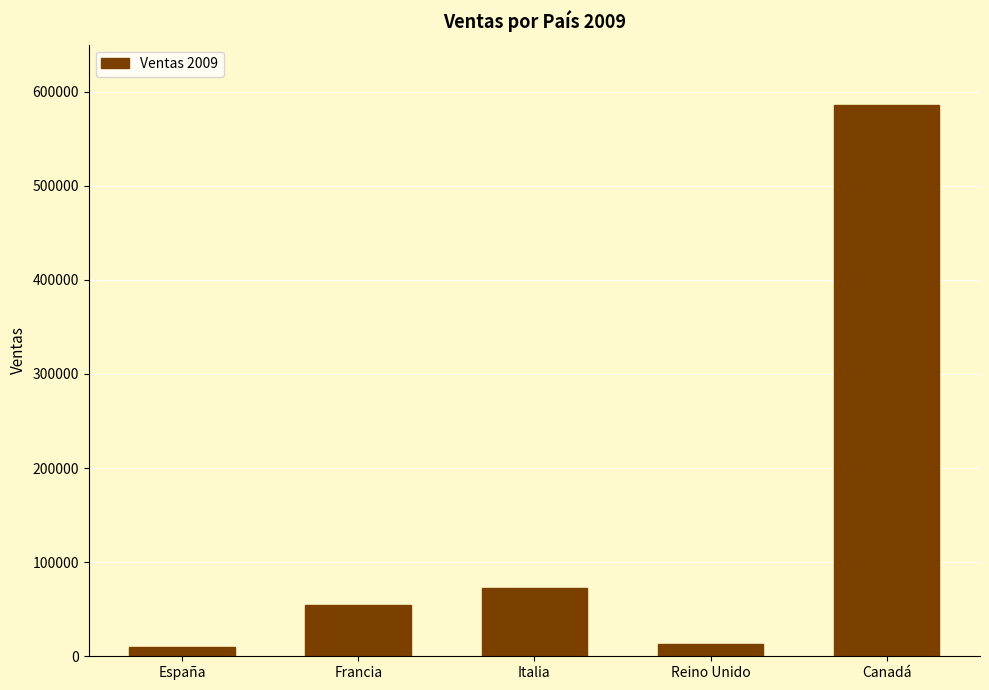

At which category does the chart reach its peak across all series?

Canadá